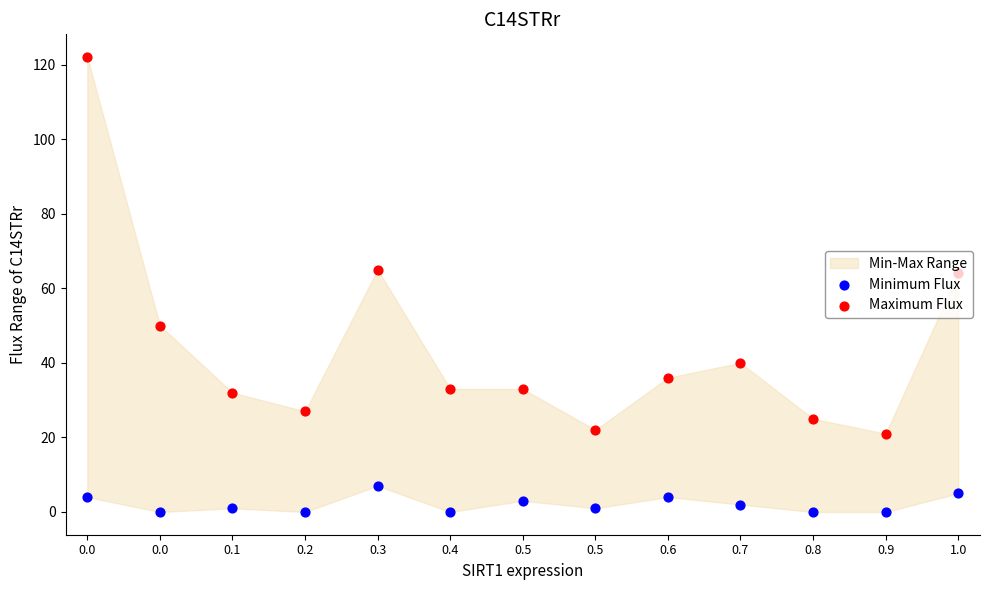

At how many categories does at least one series exceed 27?

9